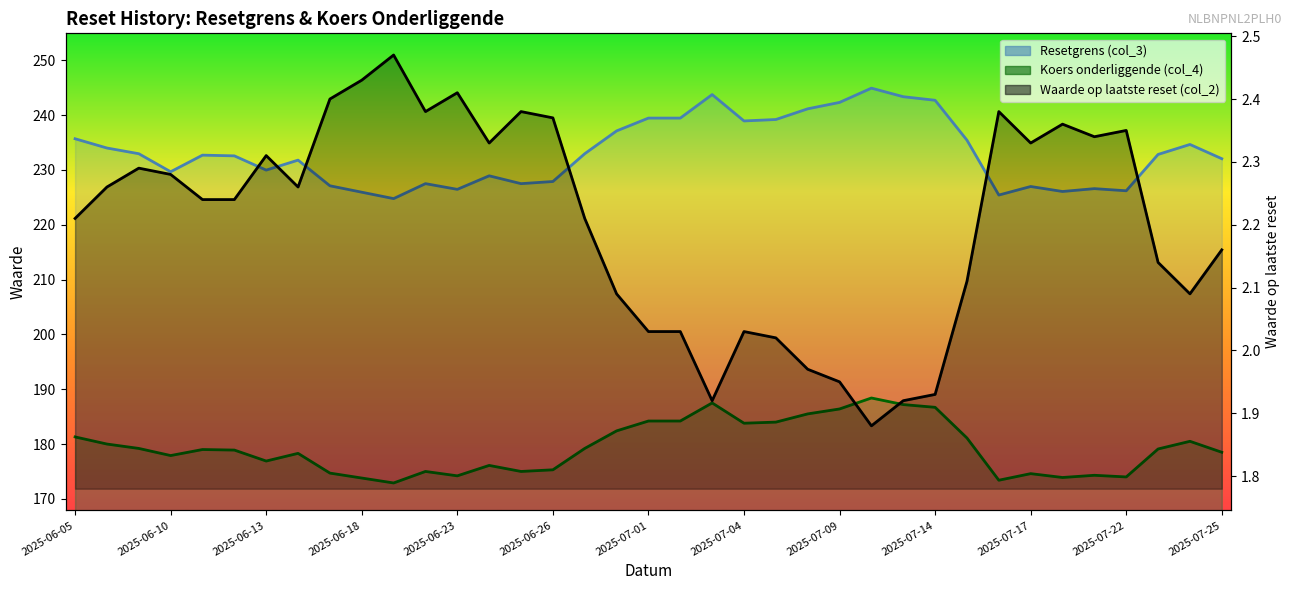

At how many categories does at least one series exceed 57?

37